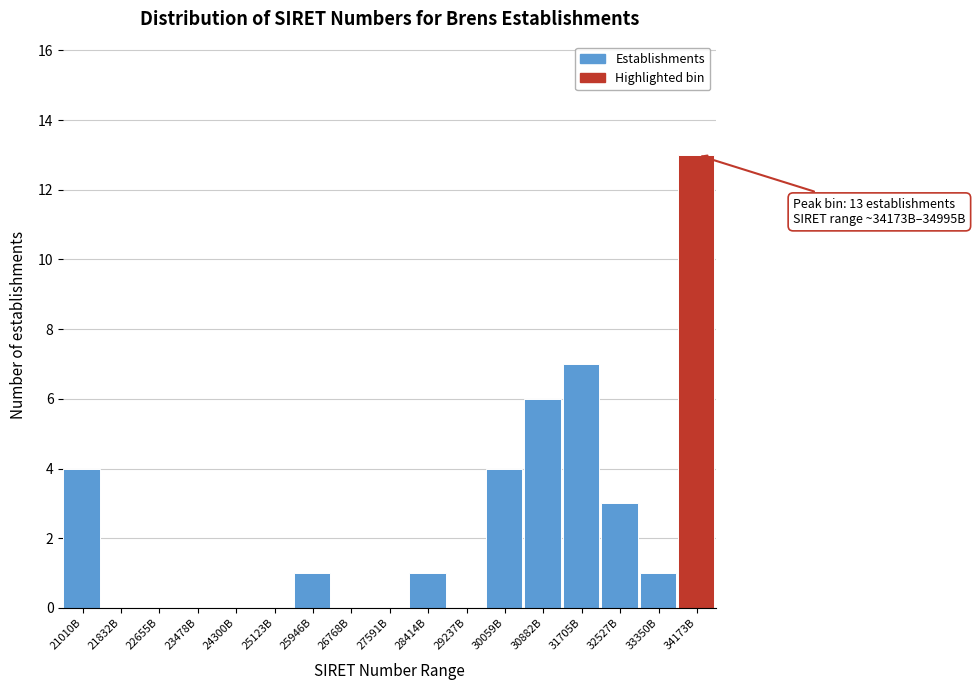

Reading left to right, what are all the values shown in this chart?

21010B=4	21832B=0	22655B=0	23478B=0	24300B=0	25123B=0	25946B=1	26768B=0	27591B=0	28414B=1	29237B=0	30059B=4	30882B=6	31705B=7	32527B=3	33350B=1	34173B=13